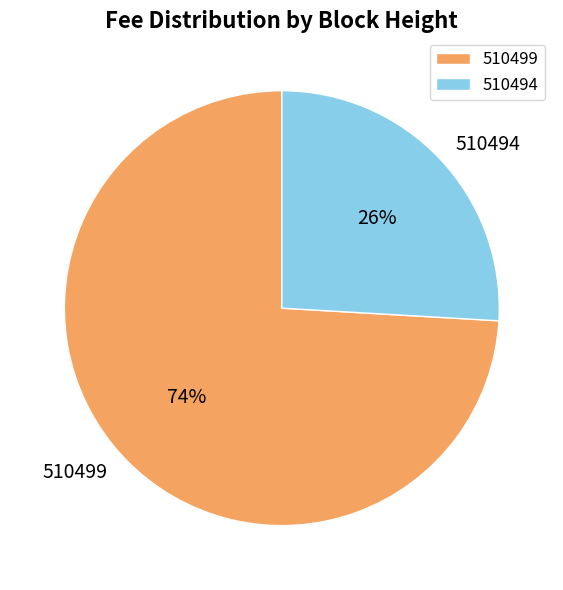

To the nearest percent, what percentage of the pie is 510499?

74%